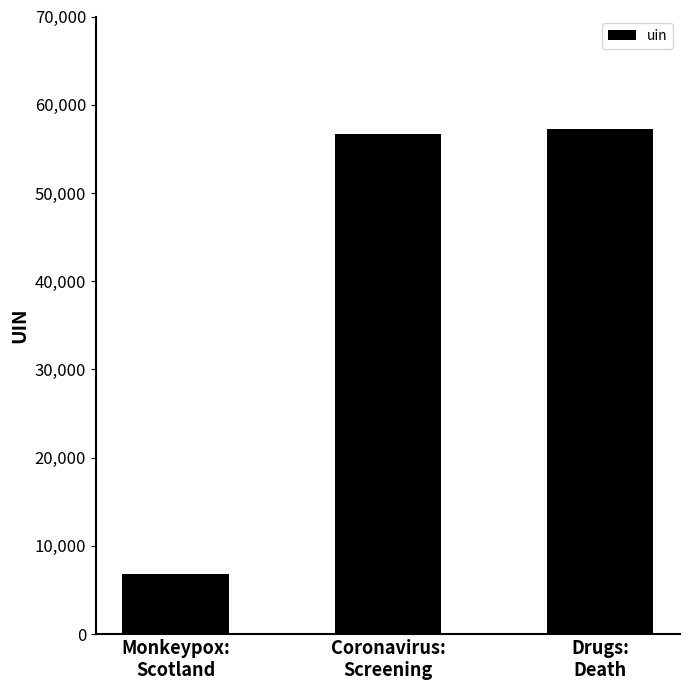

How many series are shown in this chart?

1